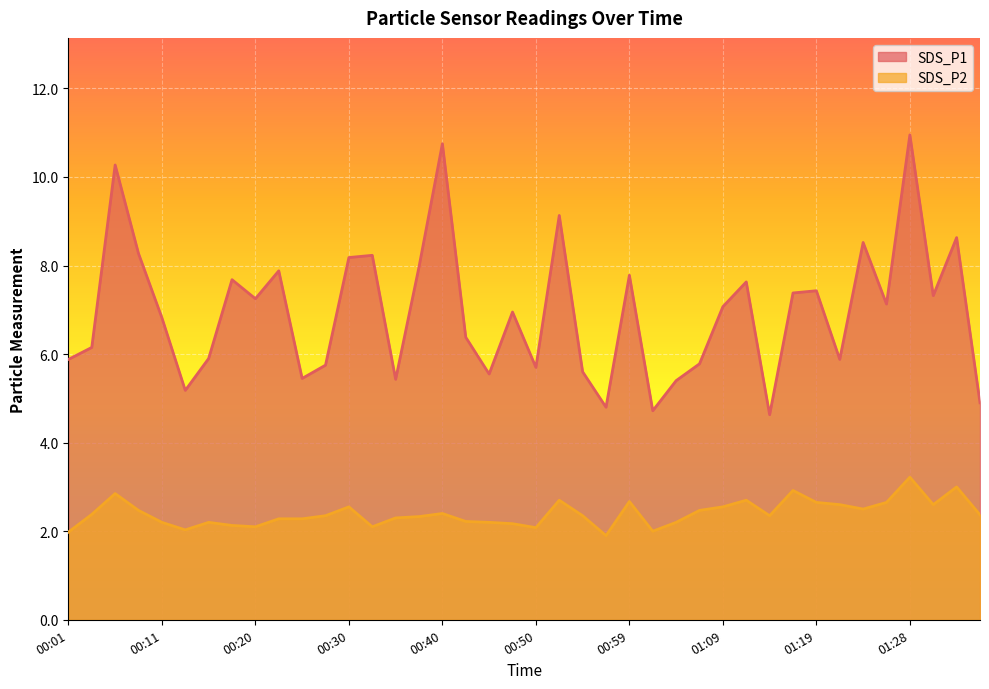

How many data points in SDS_P2 are less than 2?

2